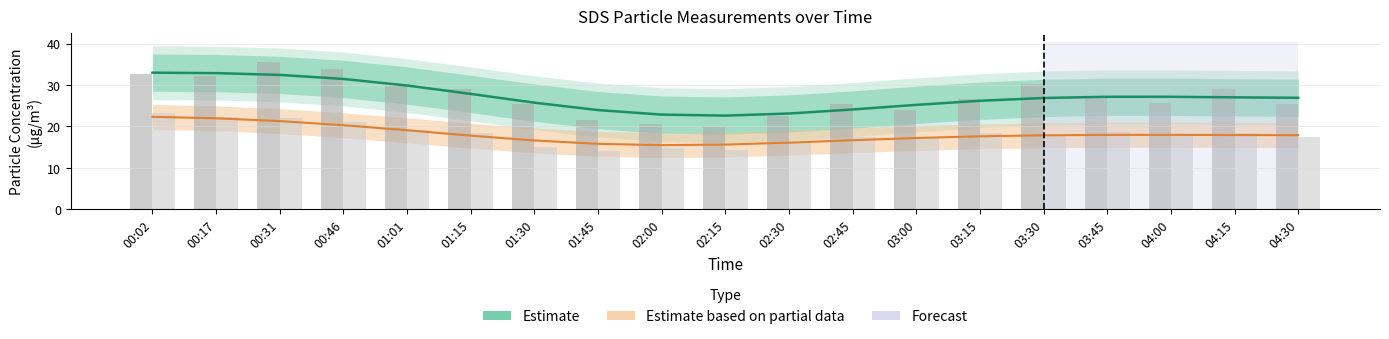

Which category has the highest value in the SDS_P1 (smoothed) series?

00:02